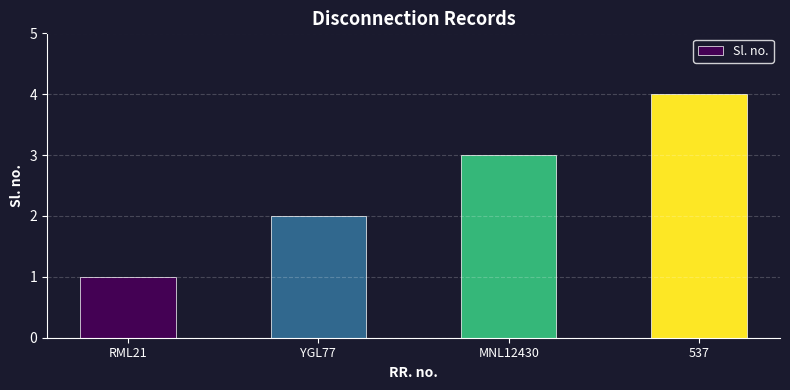

What is the difference between the second highest and second lowest values?

1